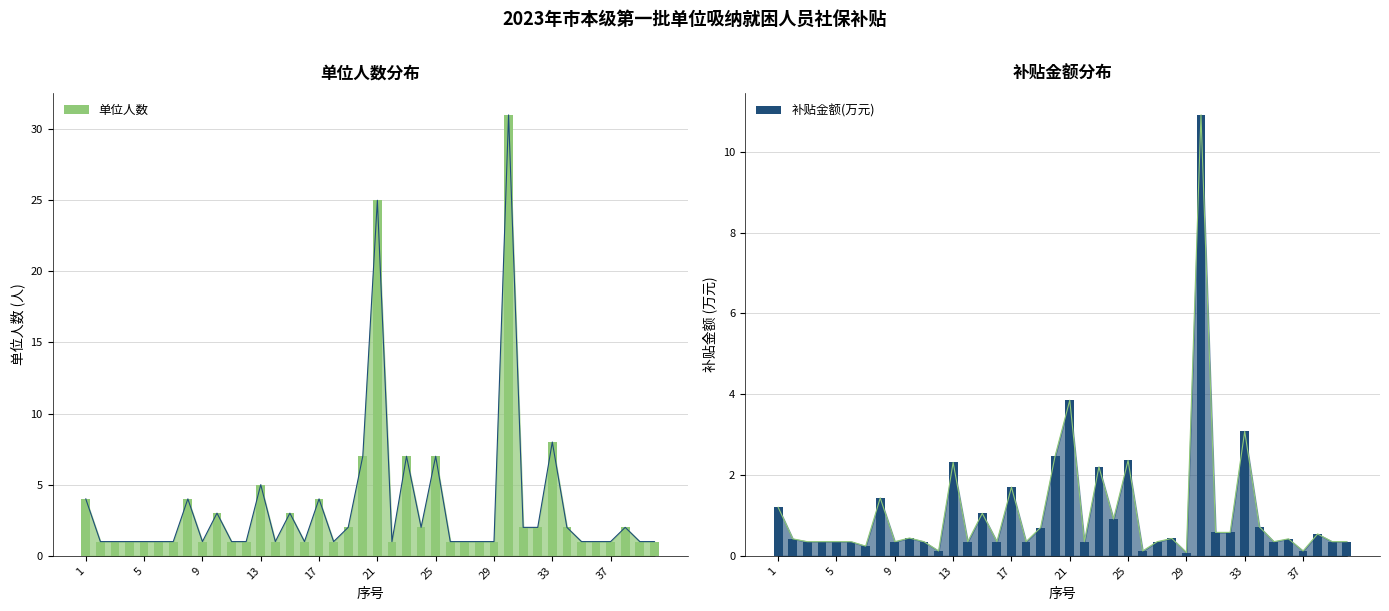

How many groups of bars are there?

40